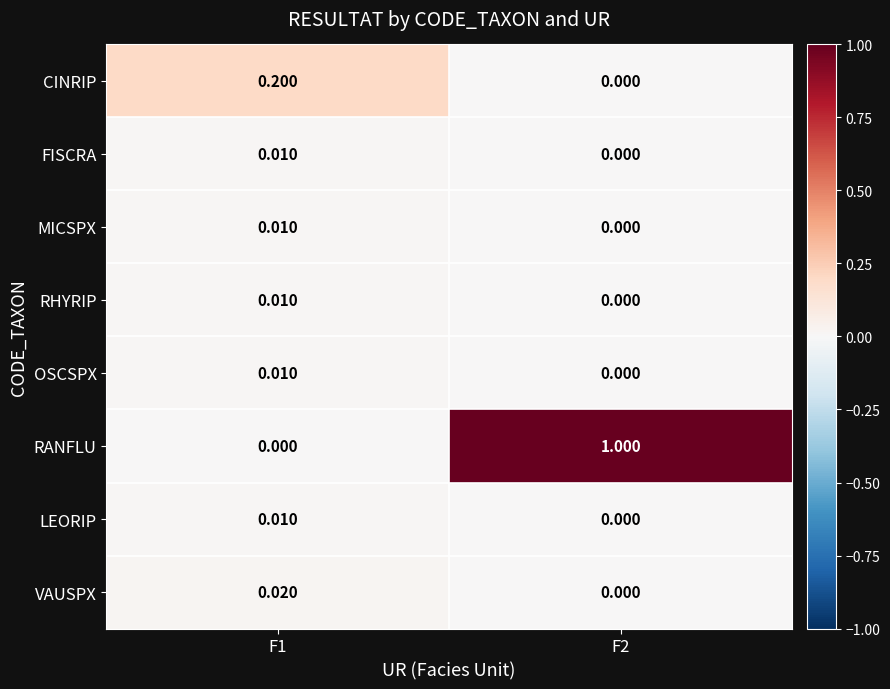

Which series has the largest total across all categories?

RANFLU